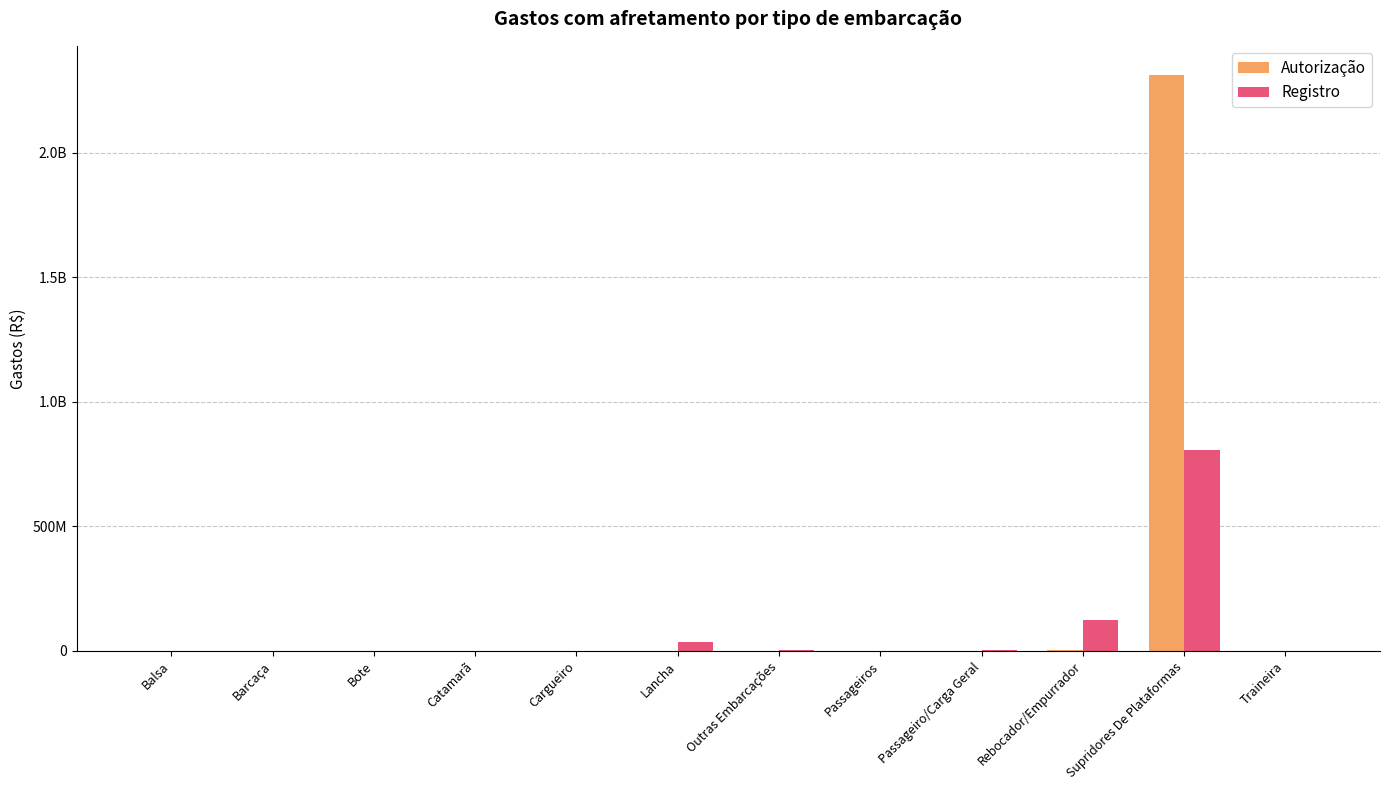

List the series in order of their peak value, lowest first.

Registro, Autorização